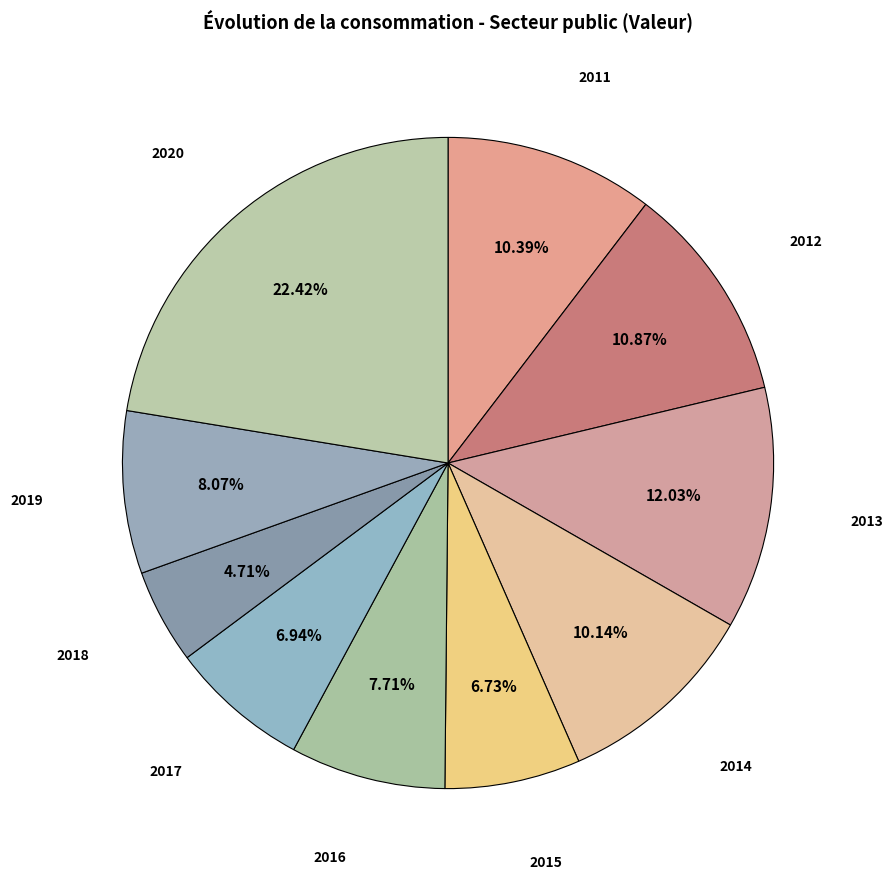

Which has a higher value, 2018 or 2015?

2015